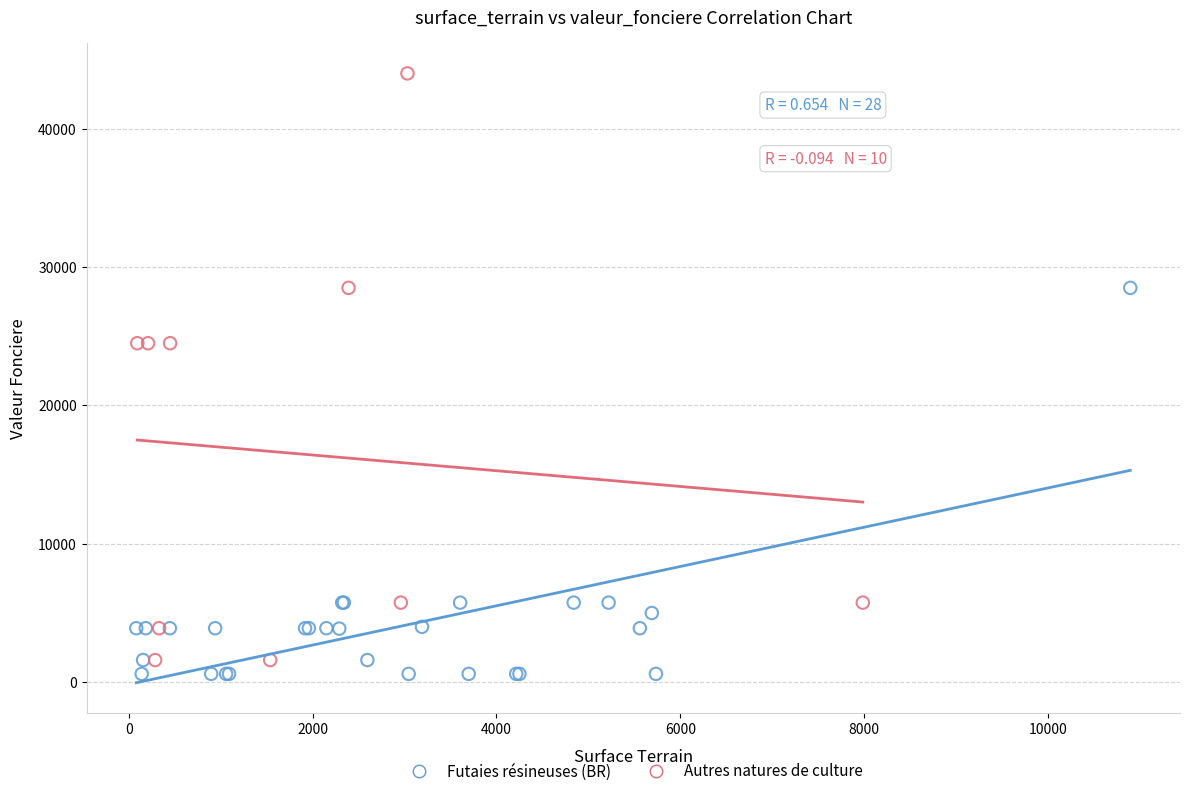

Which series reaches the maximum Y coordinate?

Autres natures de culture